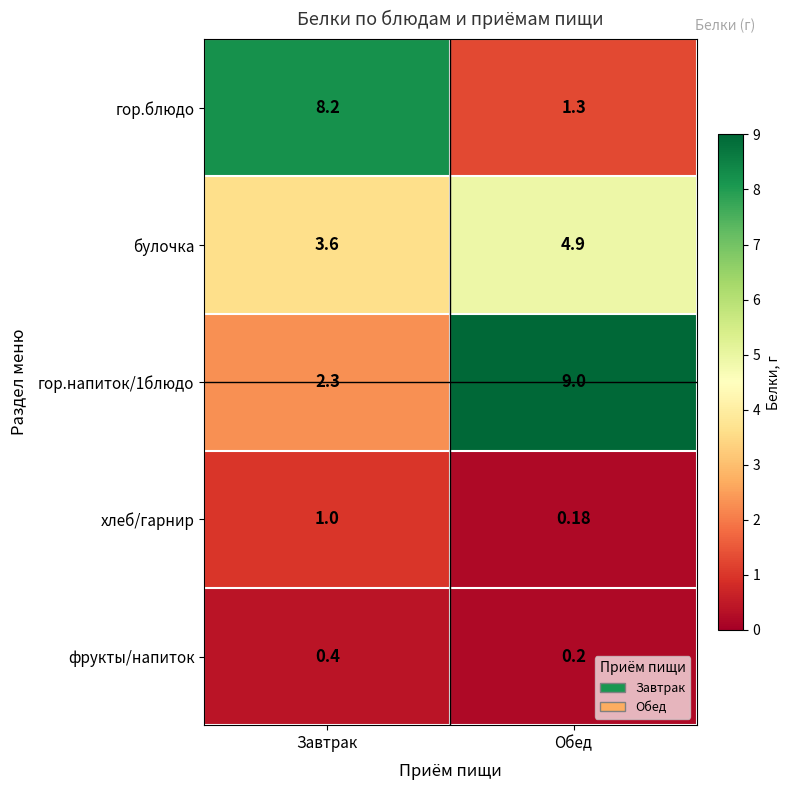

At which label is гор.напиток/1блюдо closest to 5?

Завтрак